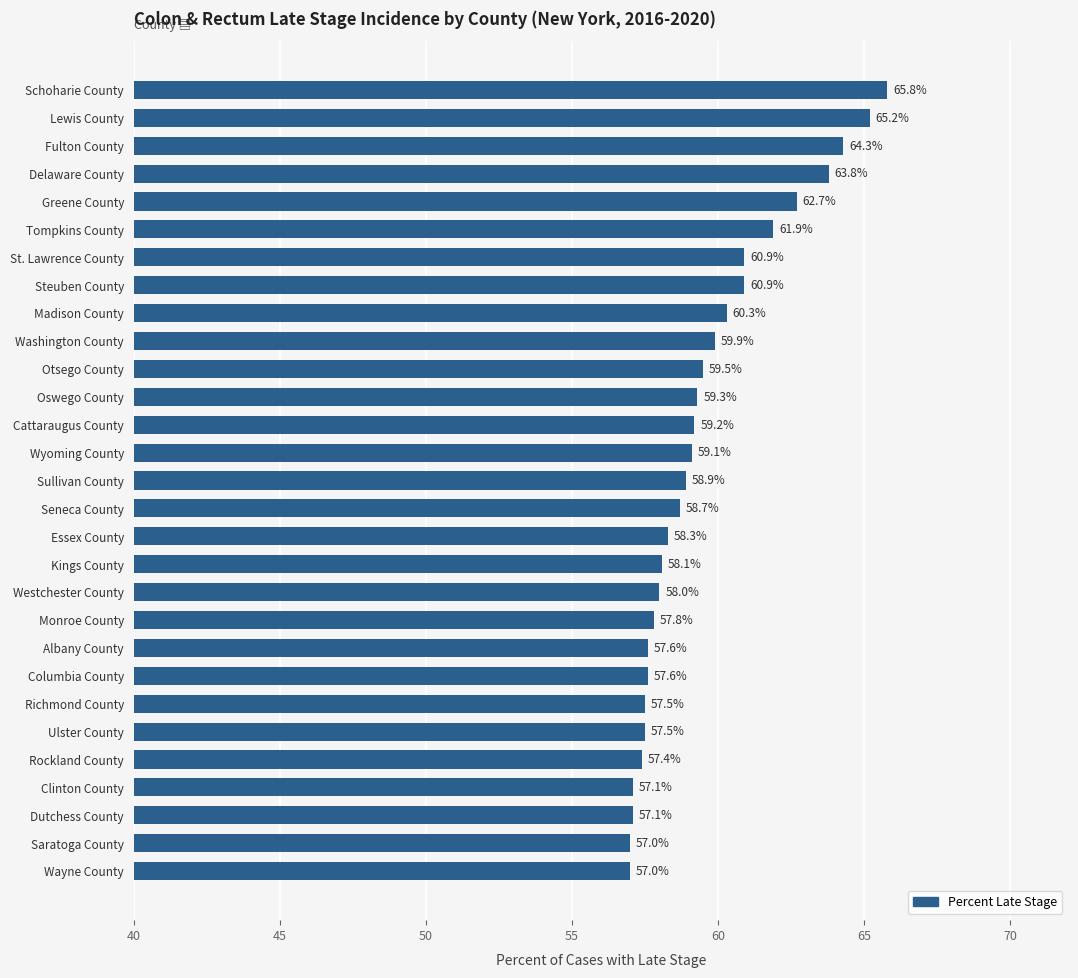

Reading top to bottom, what are all the values shown in this chart?

65.8	65.2	64.3	63.8	62.7	61.9	60.9	60.9	60.3	59.9	59.5	59.3	59.2	59.1	58.9	58.7	58.3	58.1	58.0	57.8	57.6	57.6	57.5	57.5	57.4	57.1	57.1	57.0	57.0